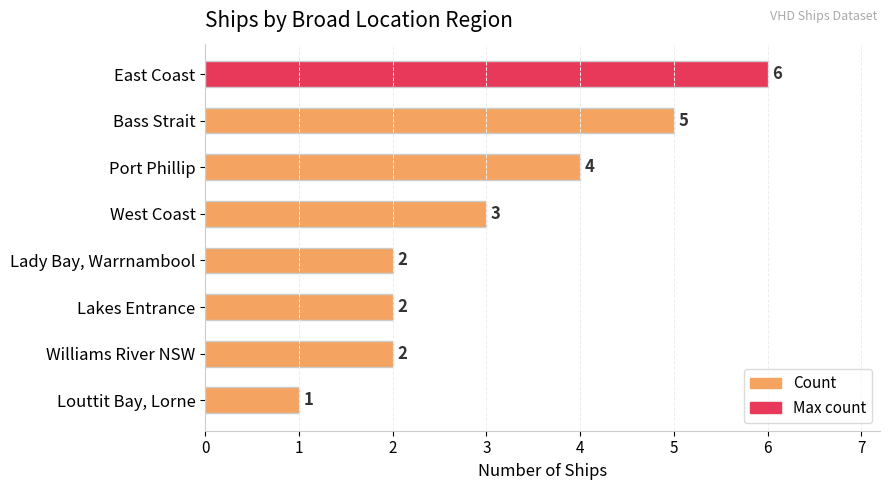

Reading top to bottom, extract all data points from this chart.

East Coast=6	Bass Strait=5	Port Phillip=4	West Coast=3	Lady Bay, Warrnambool=2	Lakes Entrance=2	Williams River NSW=2	Louttit Bay, Lorne=1